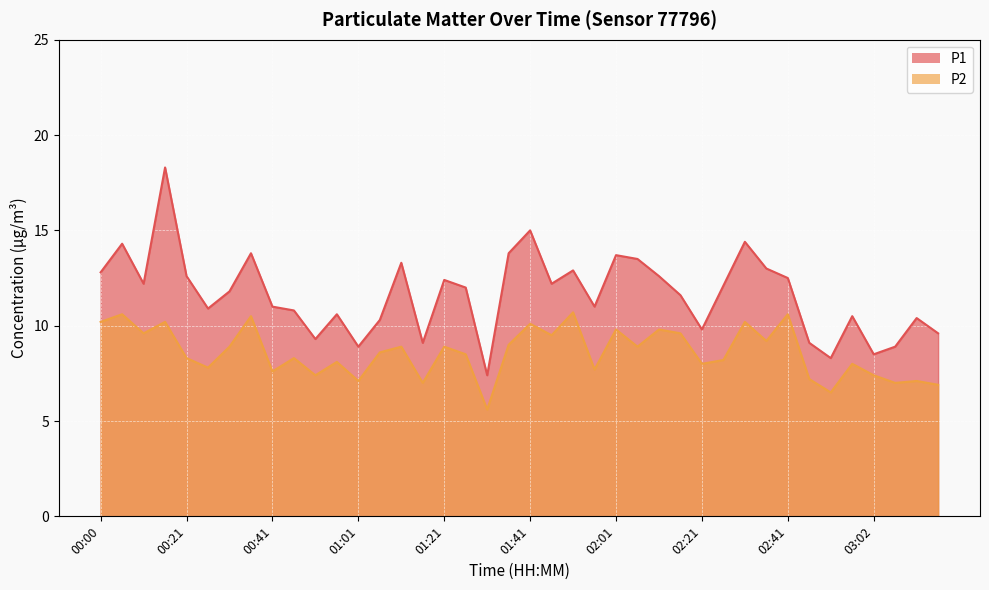

How many lines are shown in the chart?

2